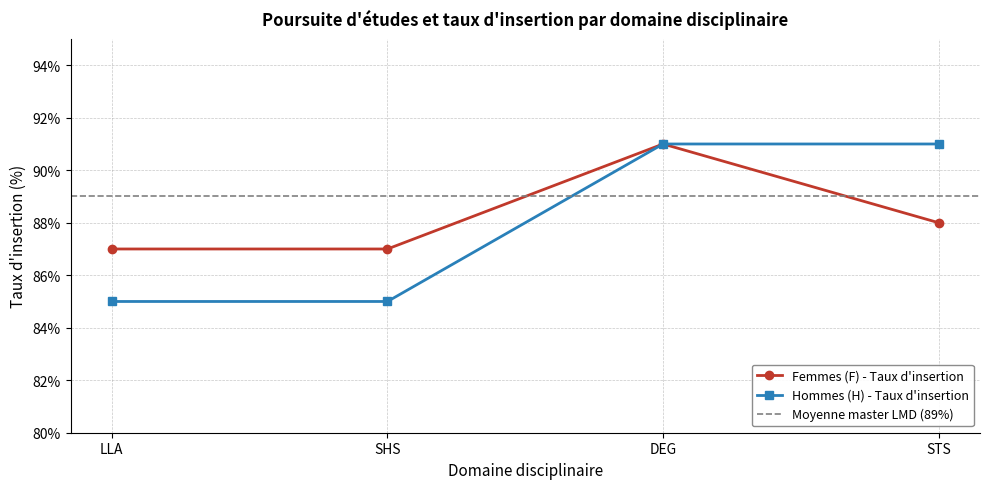

What is the average value of the Femmes (F) - Taux d insértion series?

88